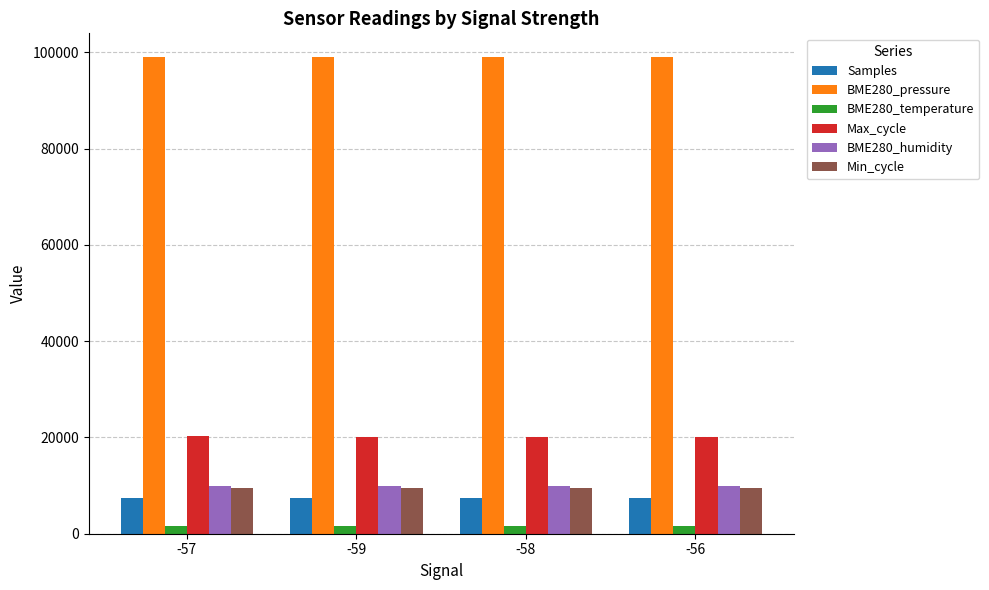

What is the highest value of the BME280_pressure series?

99004.6